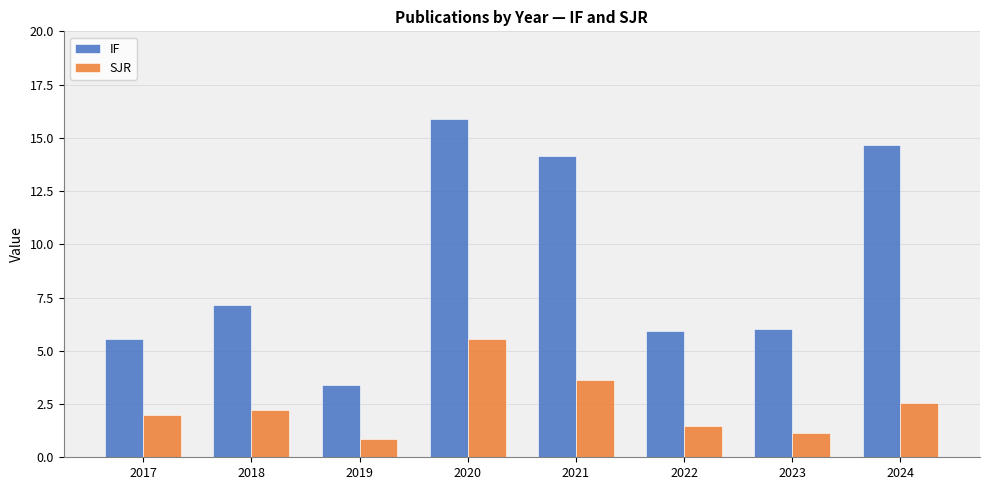

What is the difference between the IF values at 2024 and 2022?

8.7